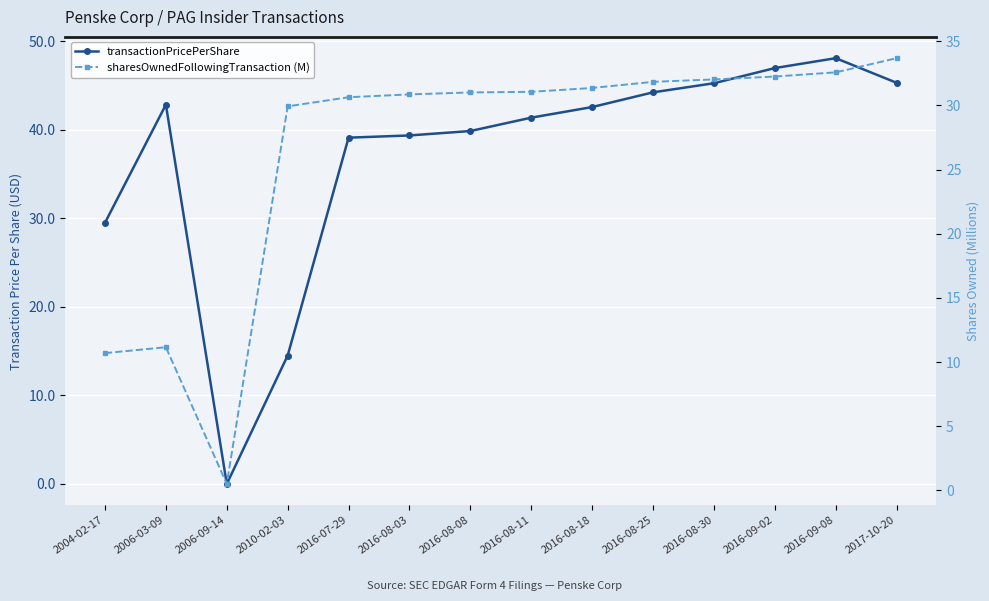

Which series has the largest total across all categories?

transactionPricePerShare